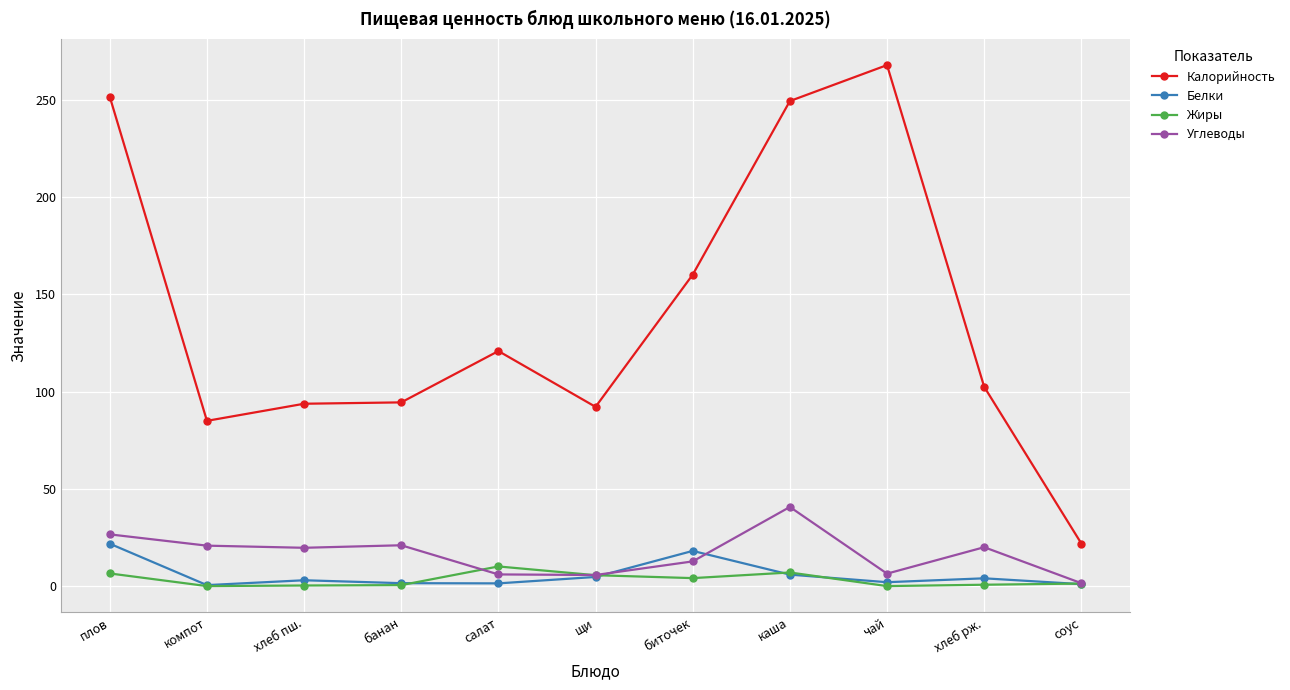

The Жиры series shows 0.7 at хлеб рж.. True or false?

True